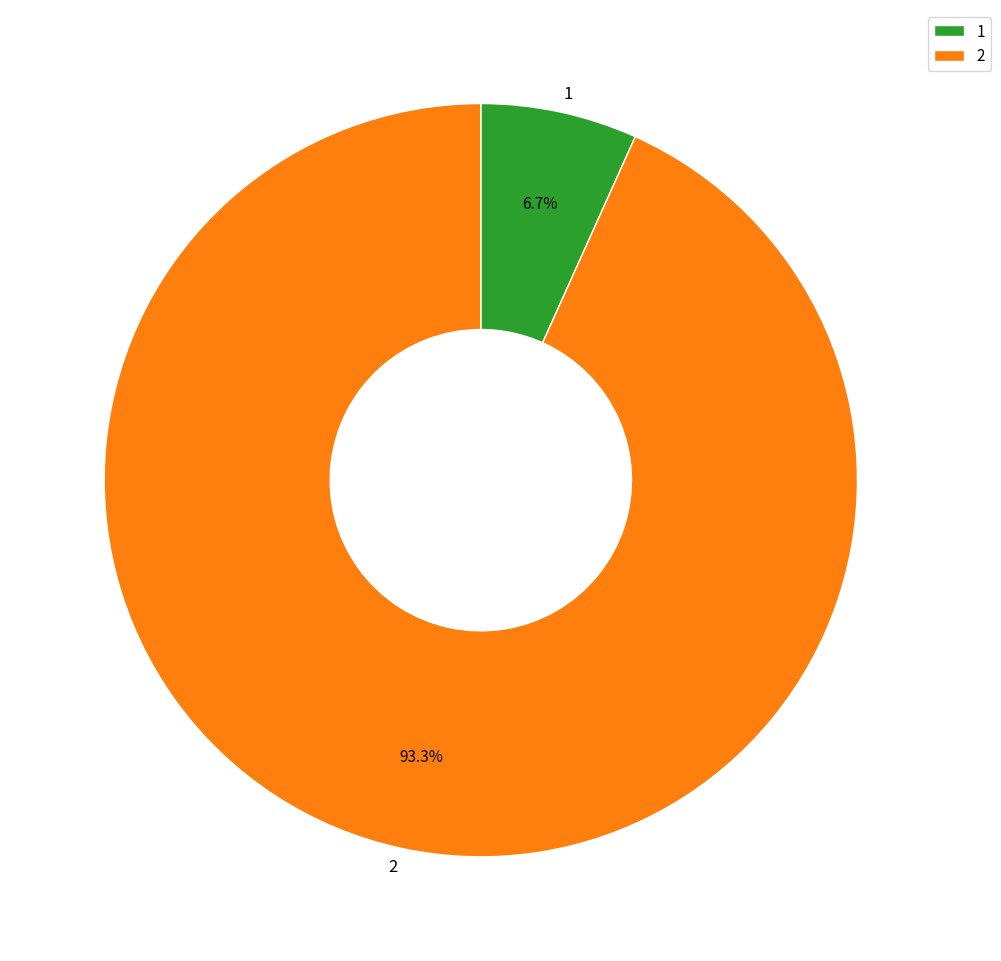

To the nearest percent, what is the difference between the 2 and 1 slice percentages?

87%